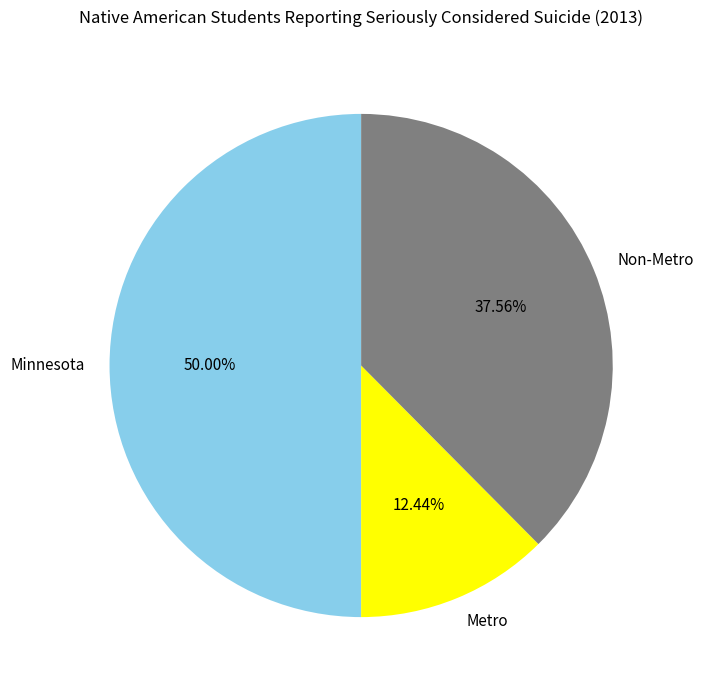

Is it true that Metro is 19% of the pie?

False